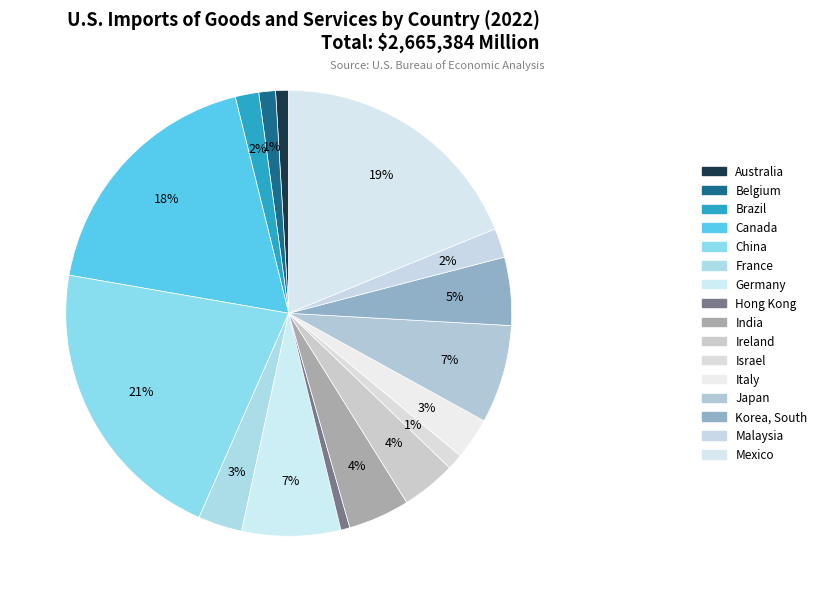

How many slices are in this pie chart?

16